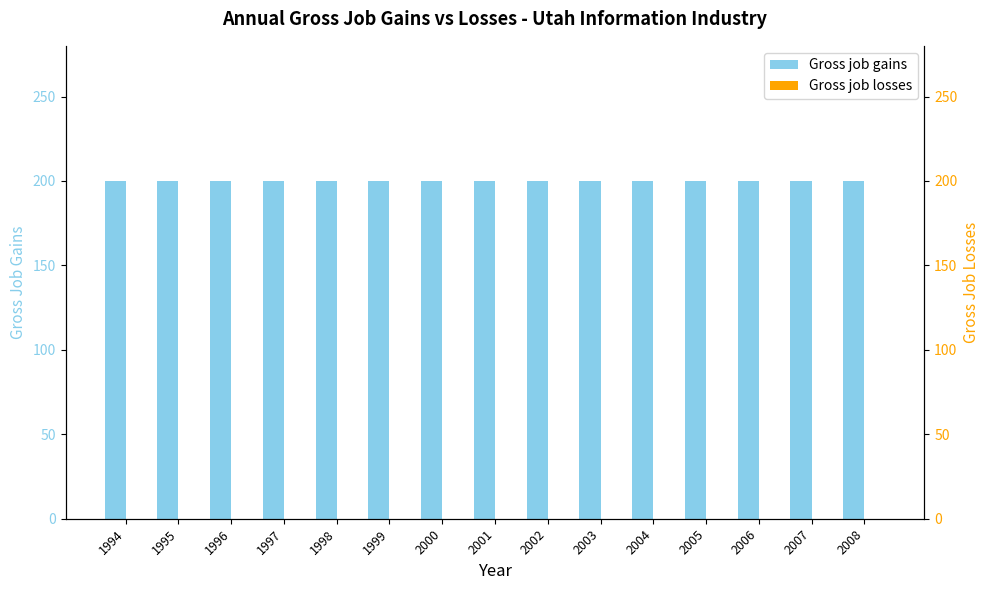

Reading right to left, list all the values displayed in this chart.

Gross job gains: 2008=200	2007=200	2006=200	2005=200	2004=200	2003=200	2002=200	2001=200	2000=200	1999=200	1998=200	1997=200	1996=200	1995=200	1994=200
Gross job losses: 2008=0	2007=0	2006=0	2005=0	2004=0	2003=0	2002=0	2001=0	2000=0	1999=0	1998=0	1997=0	1996=0	1995=0	1994=0